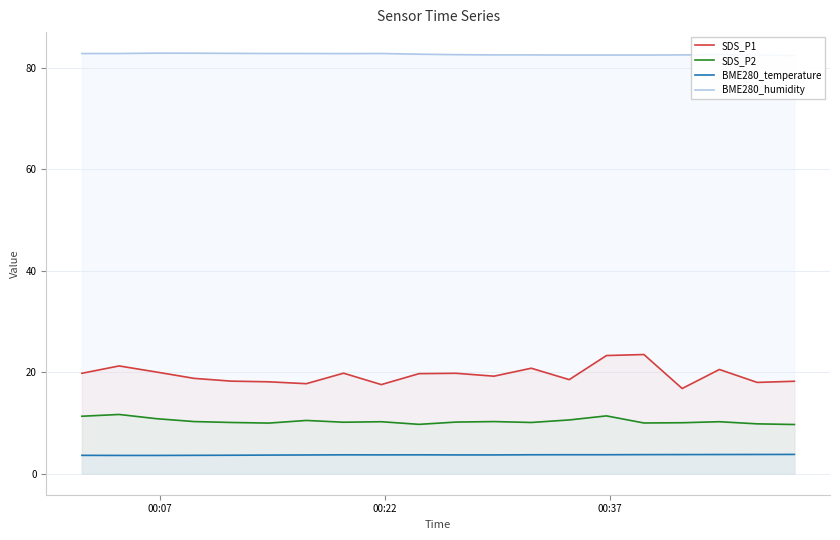

True or false: BME280_temperature and BME280_humidity intersect in this chart.

False